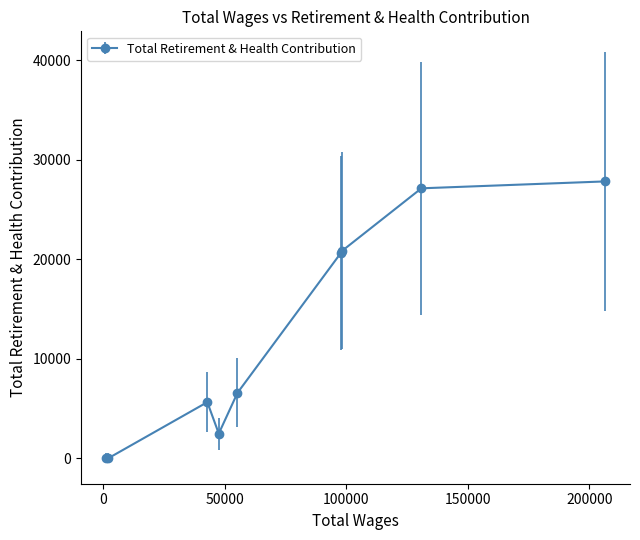

Reading left to right, list all the values displayed in this chart.

0	0	5629	2472	6566	20626	20848	27115	27808